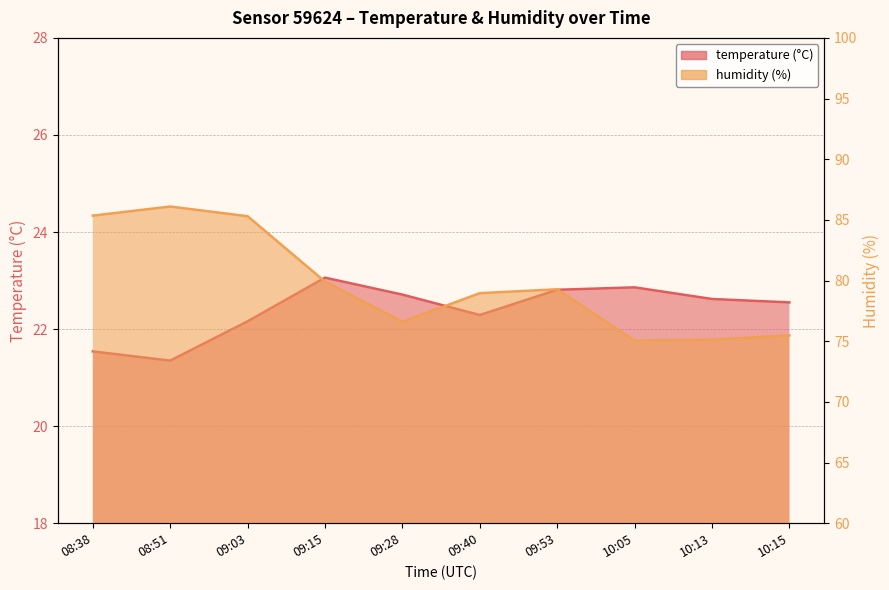

What is the spread (max minus min) of values at 09:03?

63.1